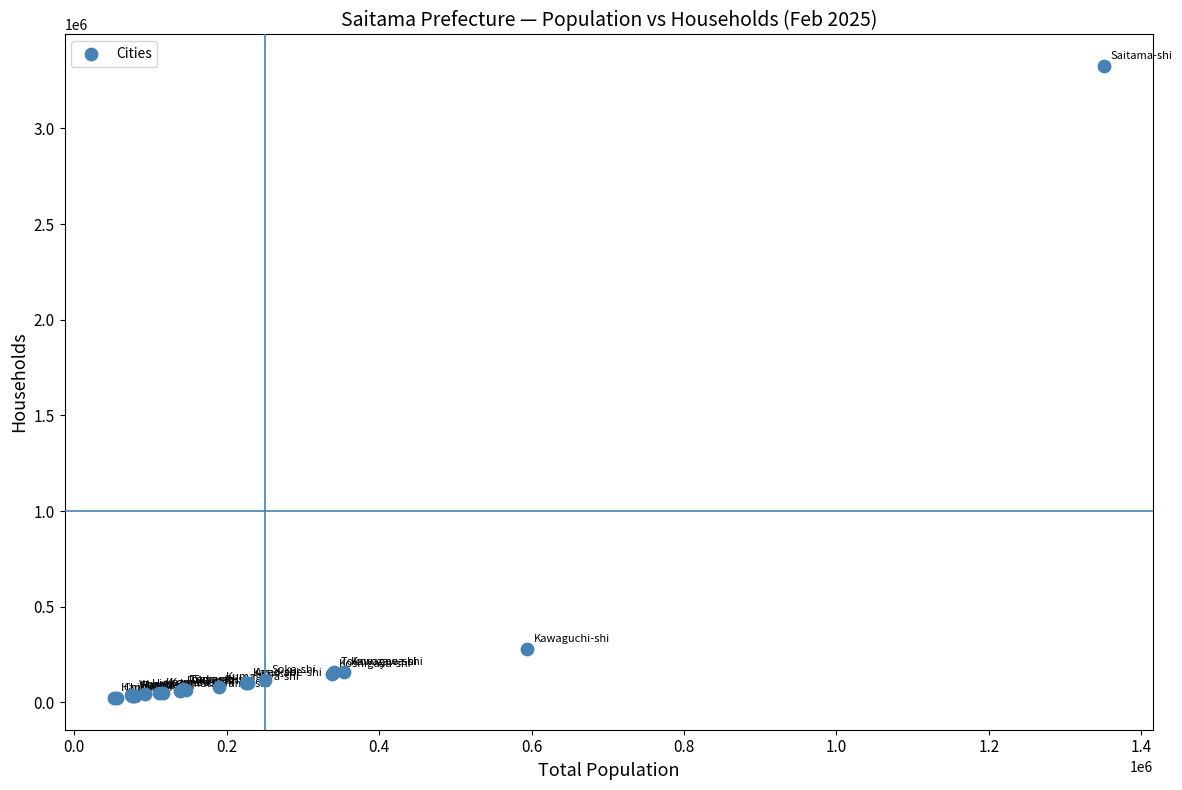

What Y value in the scatter plot is closest to 1673850?

280621